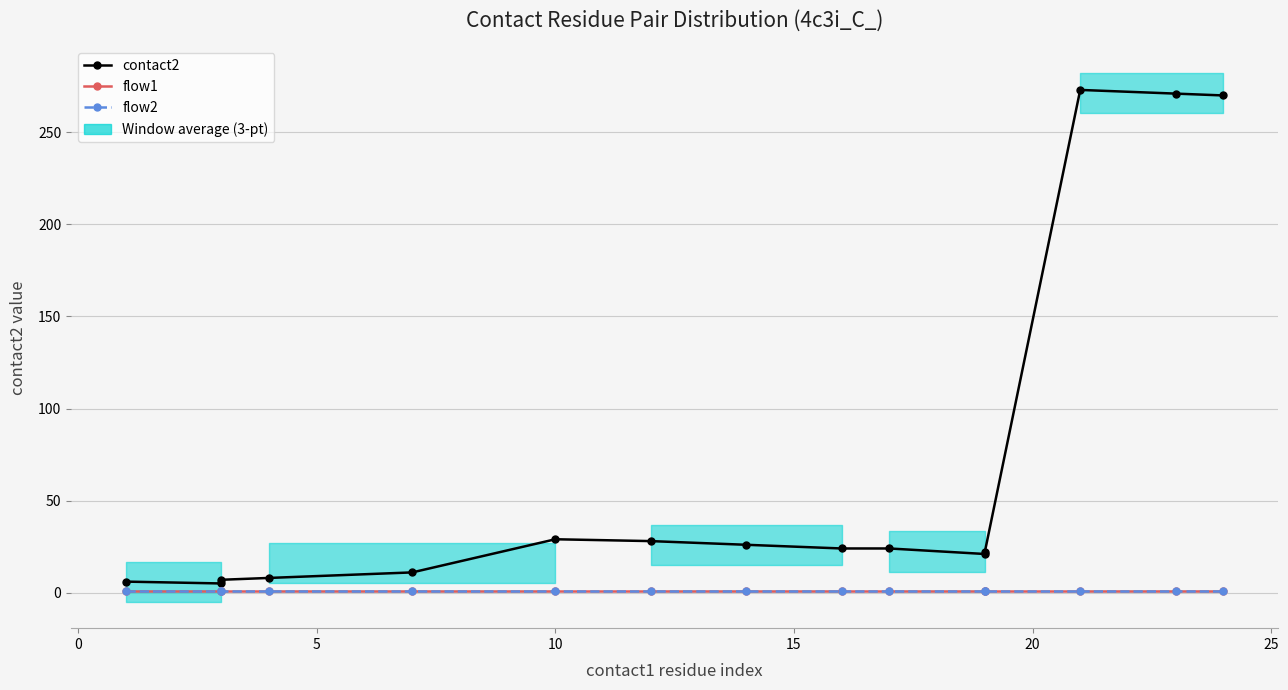

How many distinct data groups are displayed?

3